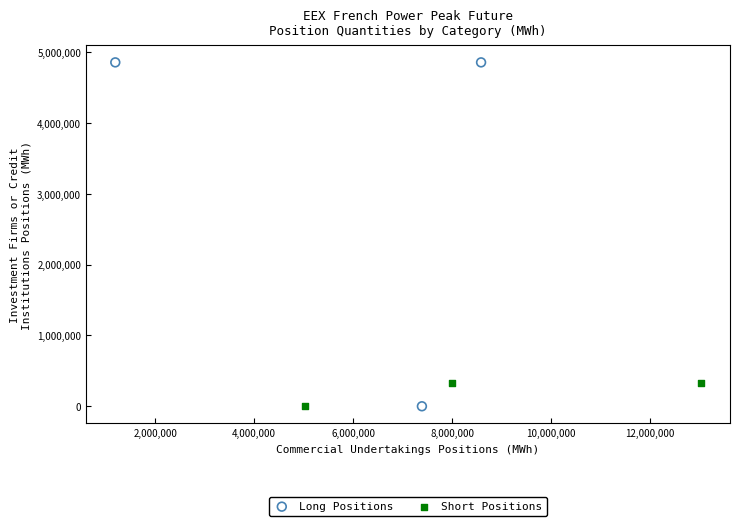

Which series has the largest Y range (max minus min)?

Long Positions